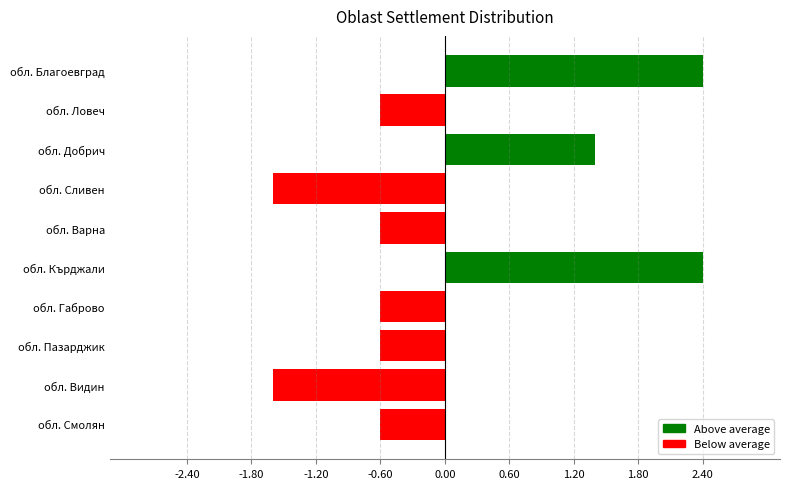

How many data points are less than 0?

7